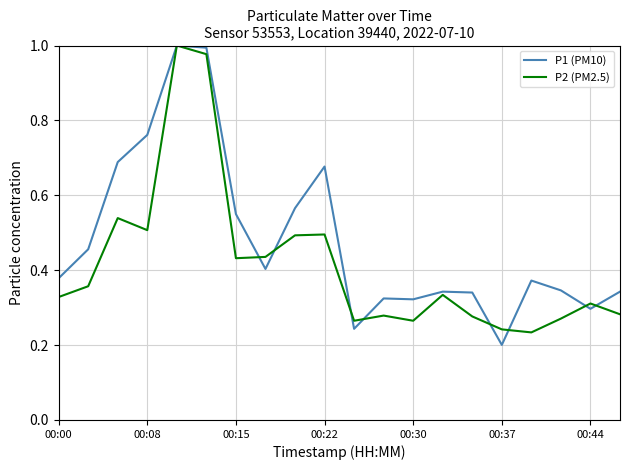

Rank the series by their average value, from lowest to highest.

P2 (PM2.5), P1 (PM10)